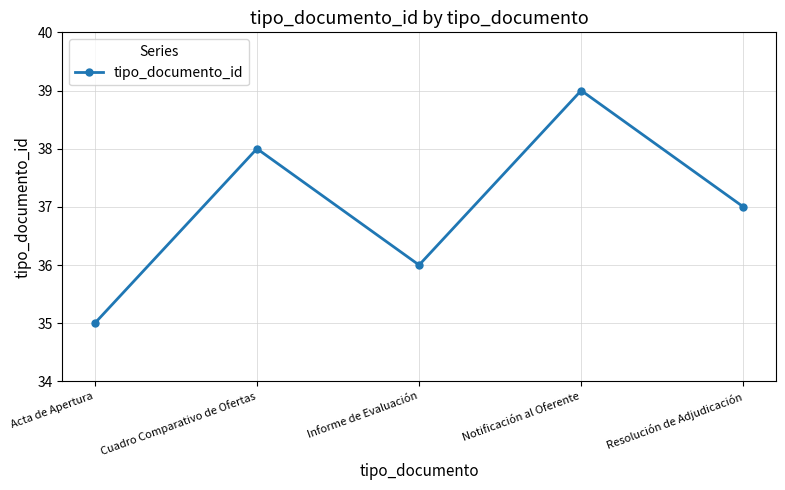

True or false: the data has more than 0 interior local peaks.

True